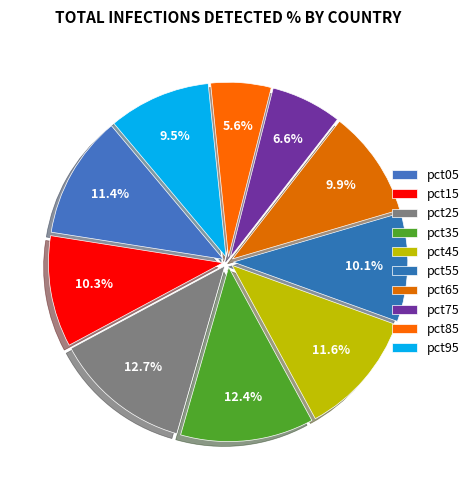

Between pct35 and pct25, which is larger?

pct25